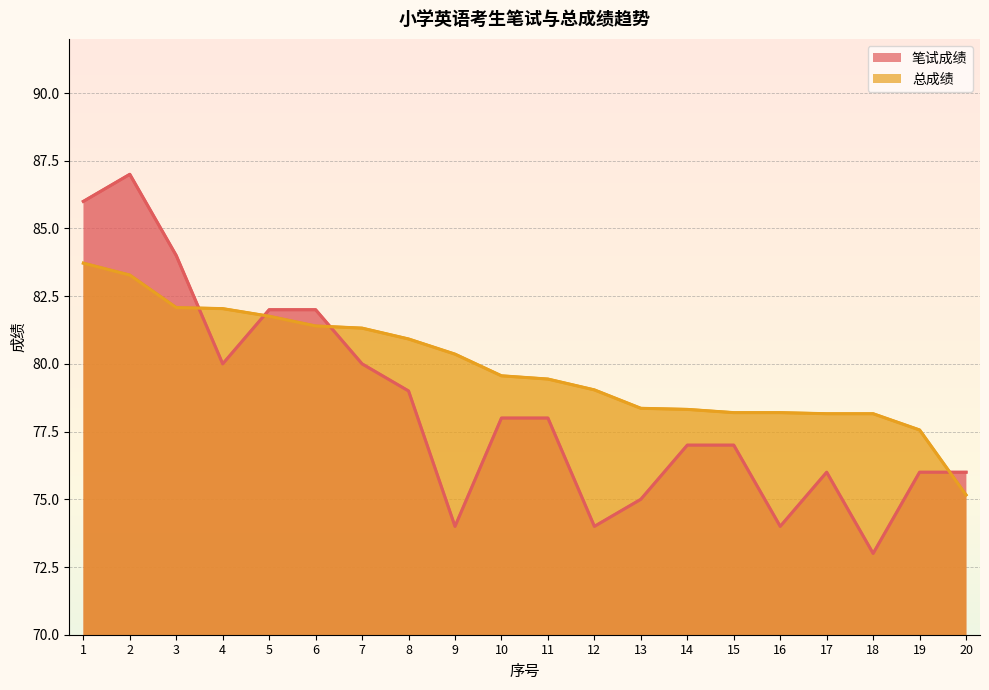

What is the value of the 笔试成绩 point at the 16th from the left?

74.0